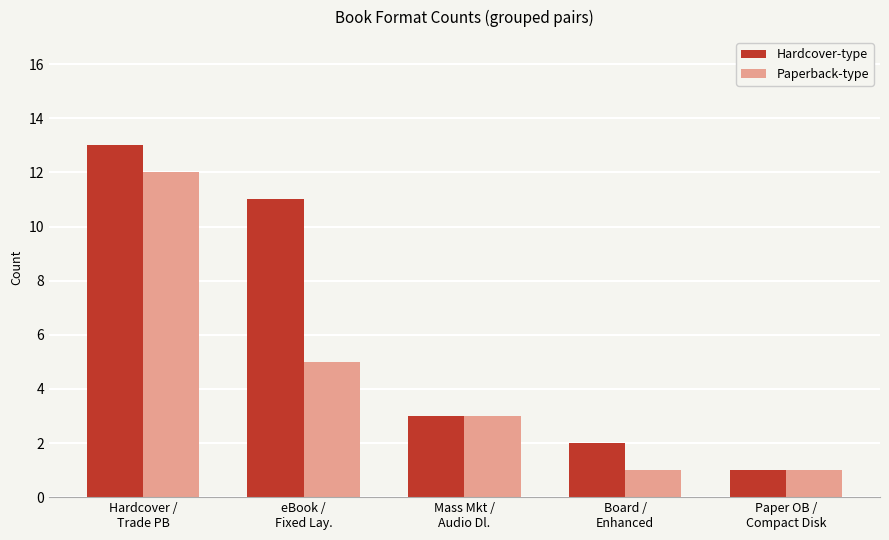

Which series has the largest total across all categories?

Hardcover-type